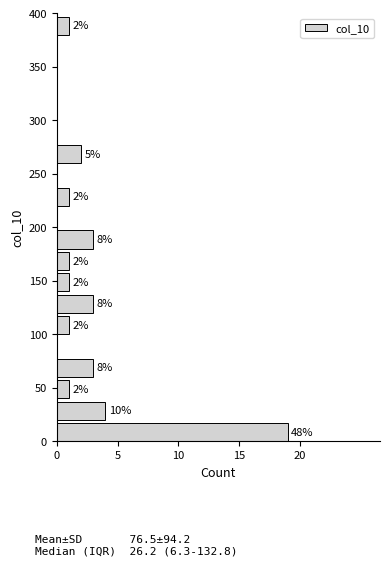

Which range on the y-axis has the longest bar?

0 to 20